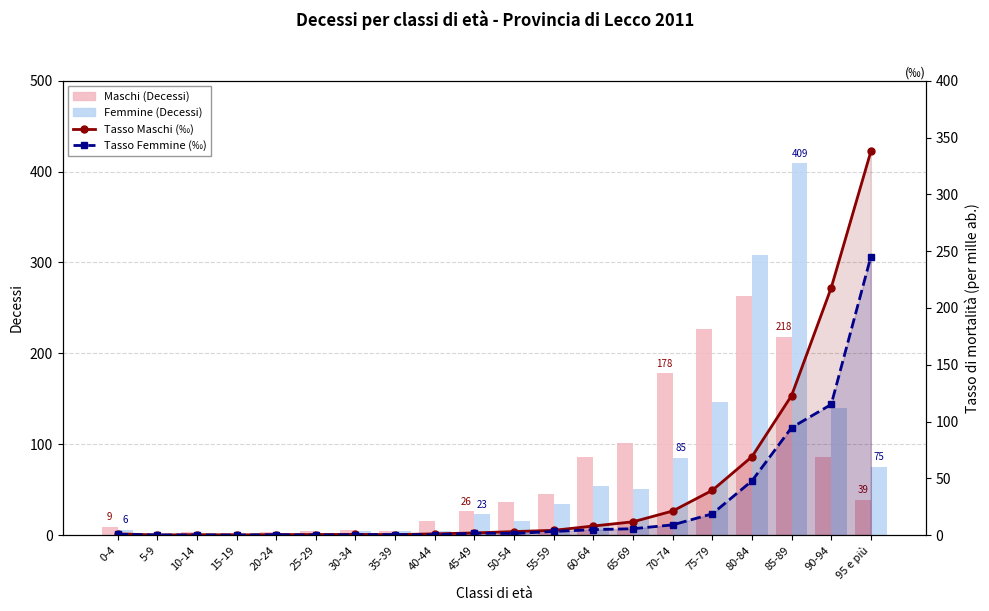

List the series in order of their peak value, lowest first.

Tasso Femmine (‰), Maschi (Decessi), Tasso Maschi (‰), Femmine (Decessi)